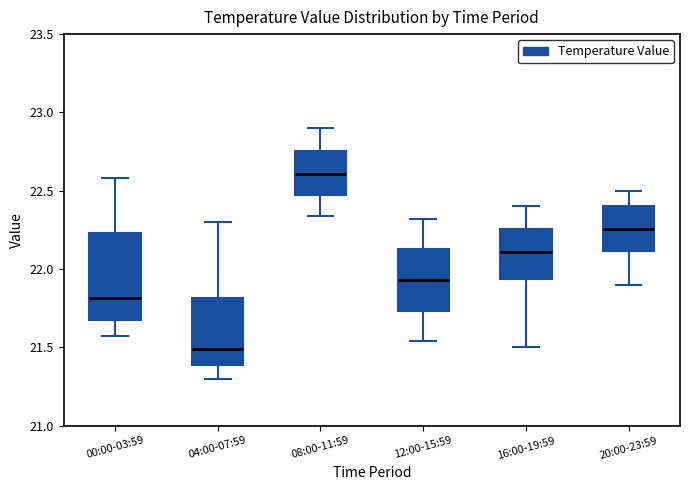

Comparing the boxes themselves (not the whiskers), which one is the tallest?

00:00-03:59